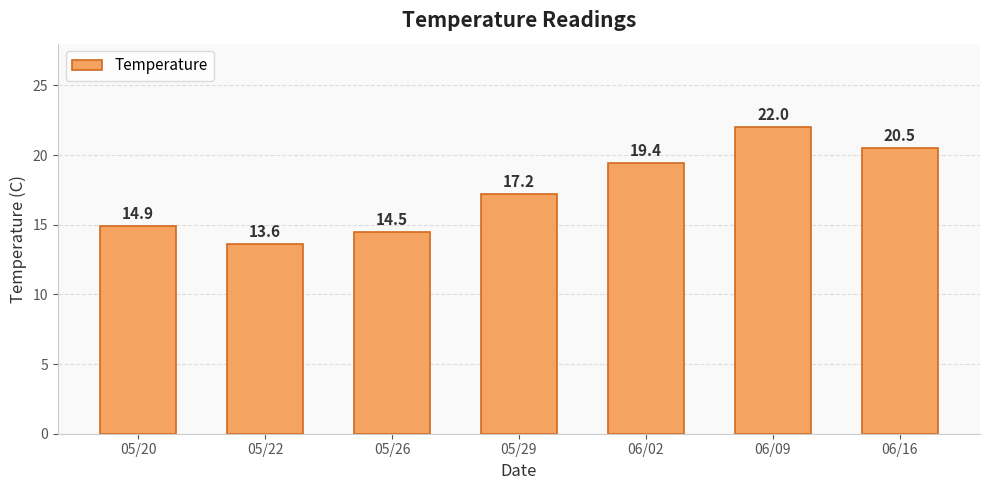

Where does the data first go above 17?

05/29